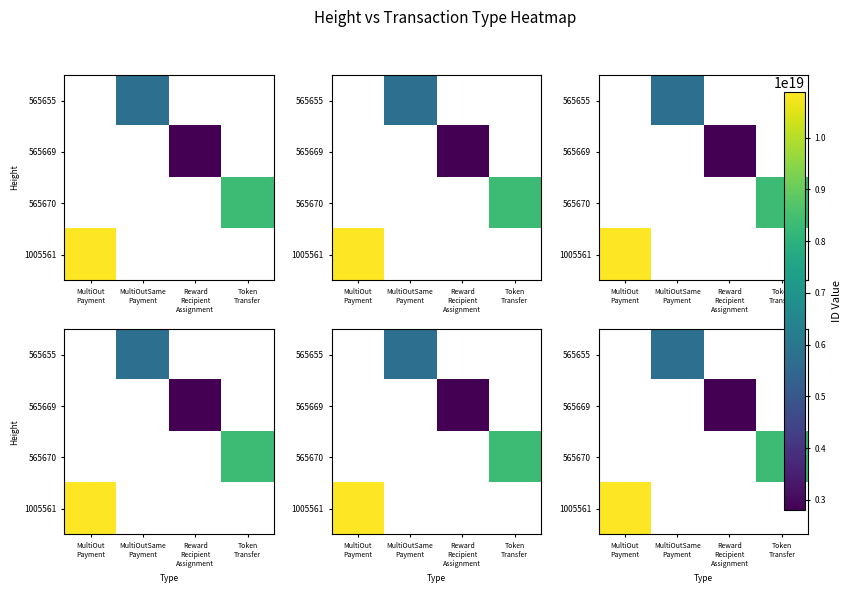

The value of 565655 at MultiOutSame Payment is 9726965043946670080.0. True or false?

False